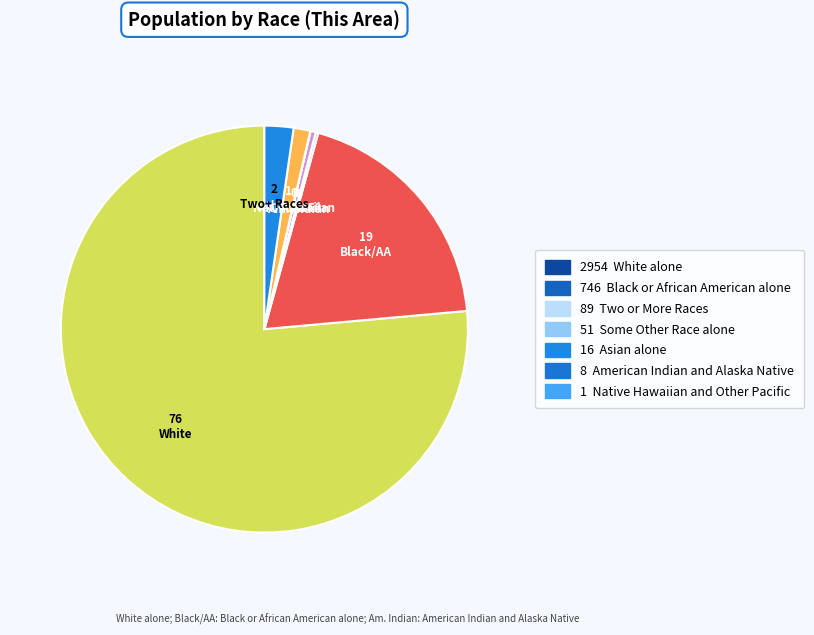

Does any single category account for the majority?

Yes